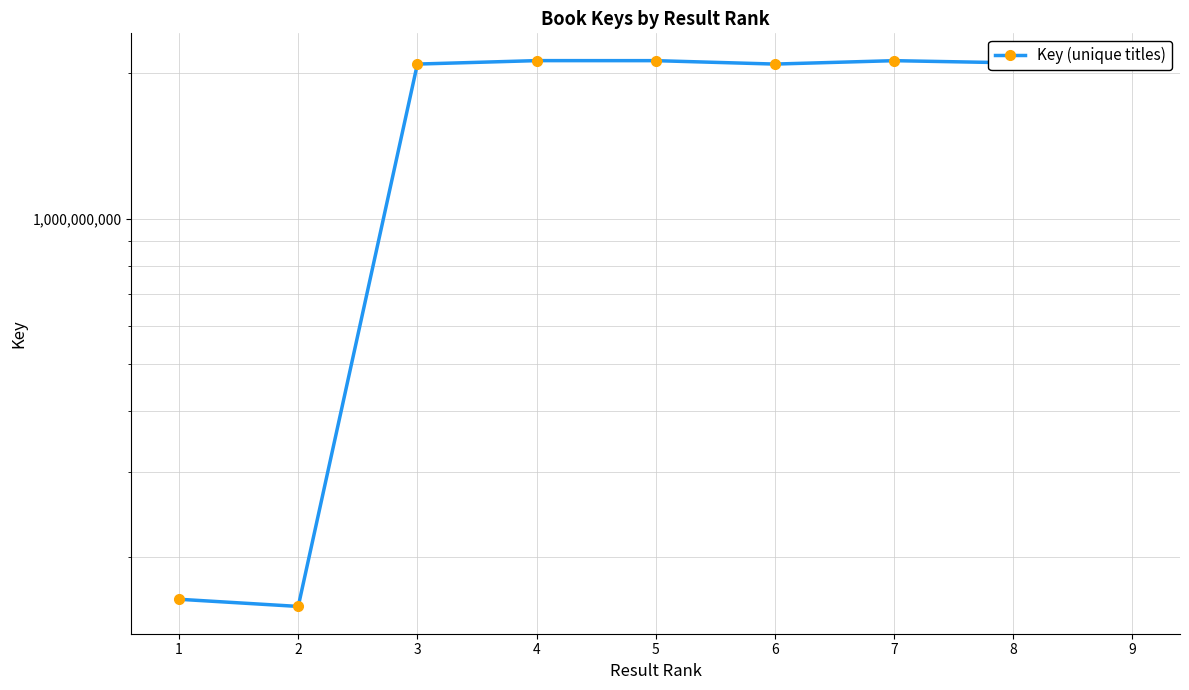

What is the value of the 2nd point from the left?

158049236